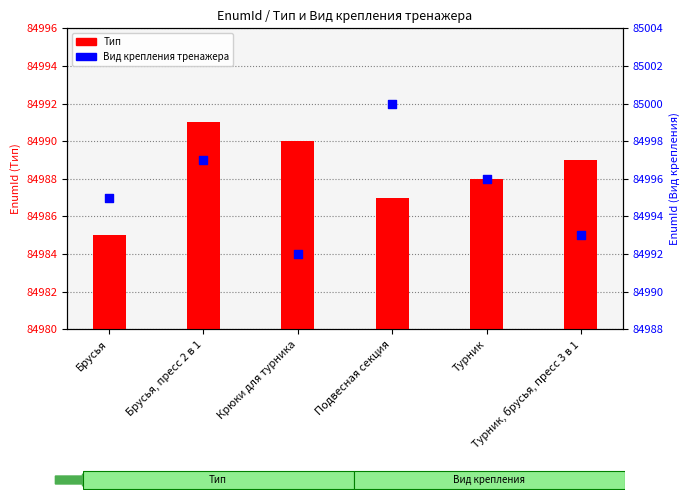

What is the total value across all series at Подвесная секция?

169987